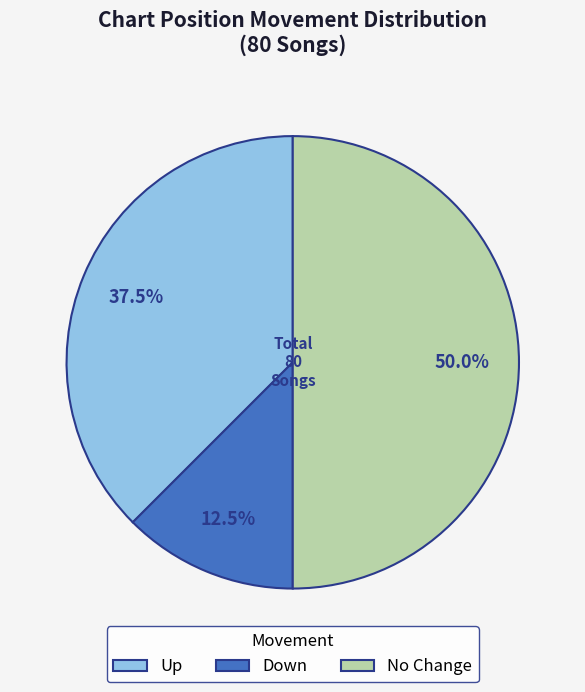

Which slice is the smallest?

Down